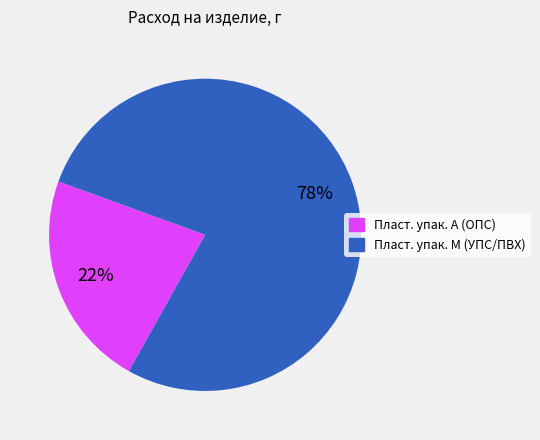

To the nearest percent, what is the average slice percentage?

50%